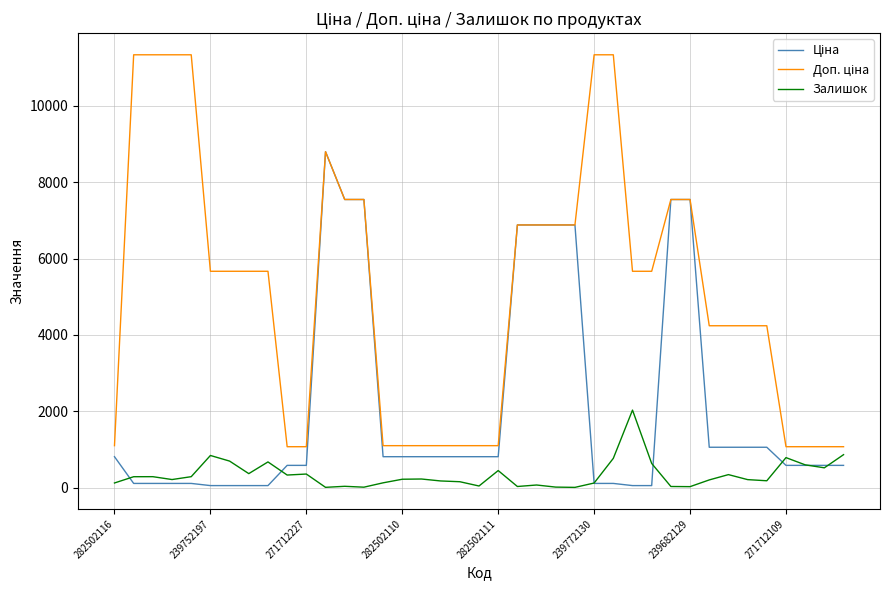

List the labels in order of Залишок value, largest first.

27, 38, 239772130, 35, 26, 239682129, 8, 28, 36, 37, 20, 271712109, 10, 32, 9, 271712227, 282502111, 239752197, 16, 15, 282502110, 33, 31, 34, 17, 18, 14, 282502116, 25, 22, 19, 12, 21, 29, 30, 23, 13, 11, 24